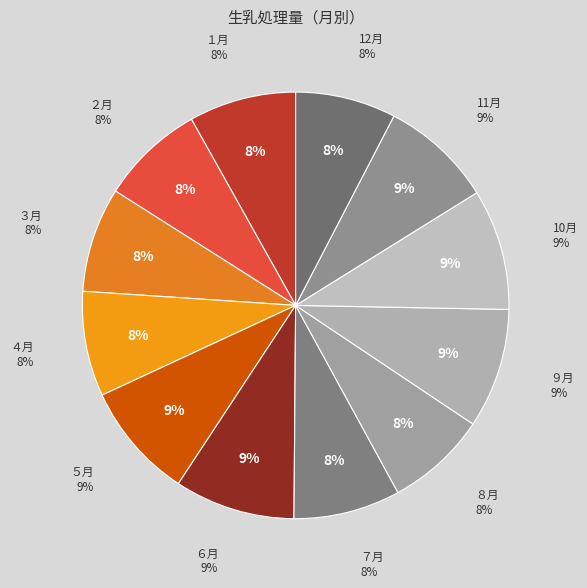

Does ７月 represent more than half of the total?

No